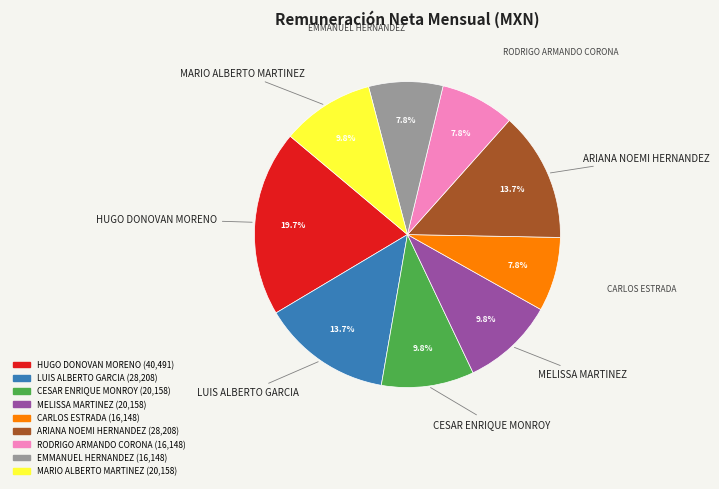

Combined, what portion of the pie is HUGO DONOVAN MORENO and RODRIGO ARMANDO CORONA?

27.5%